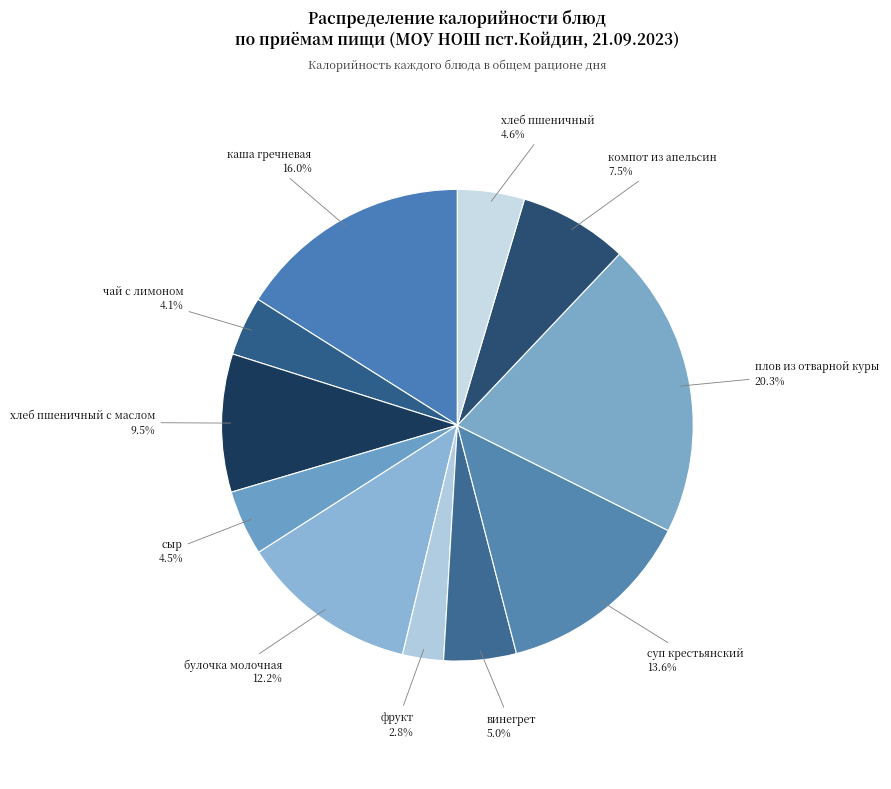

How many slices are in this pie chart?

11